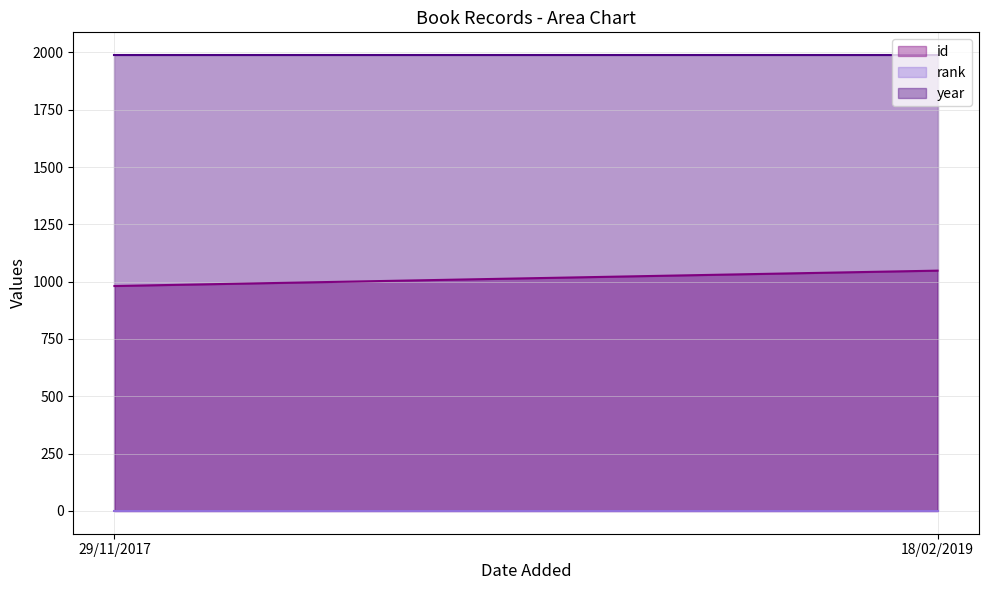

What is the lowest value of the rank series?

1